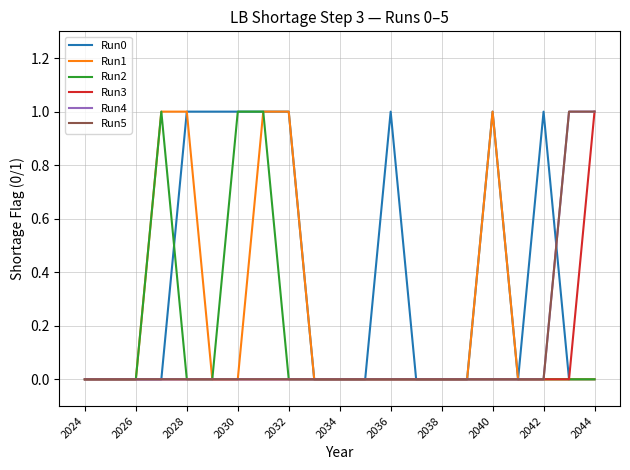

Does the chart have visible grid lines?

Yes